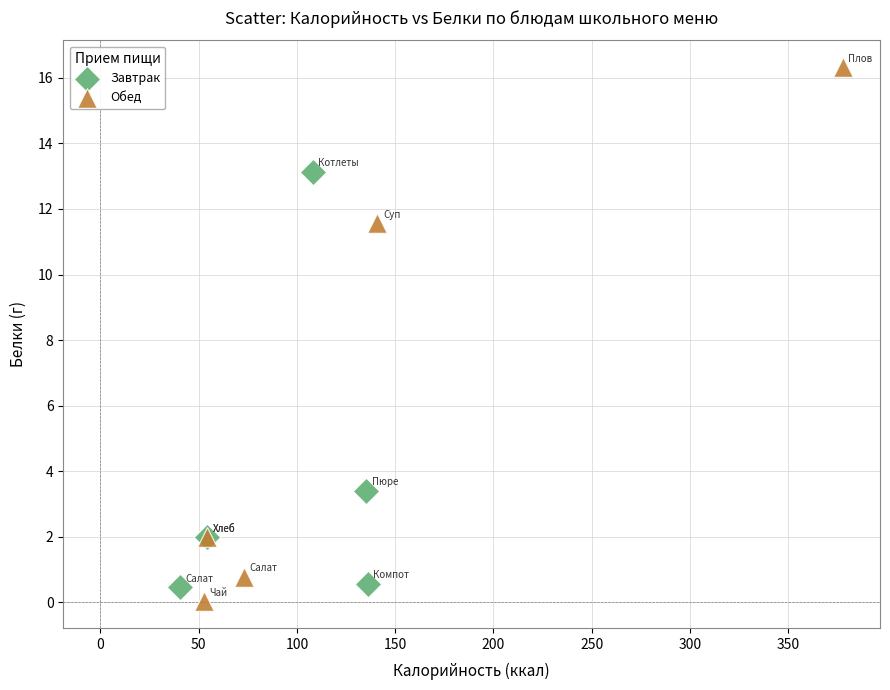

Which series reaches the maximum Y coordinate?

Обед